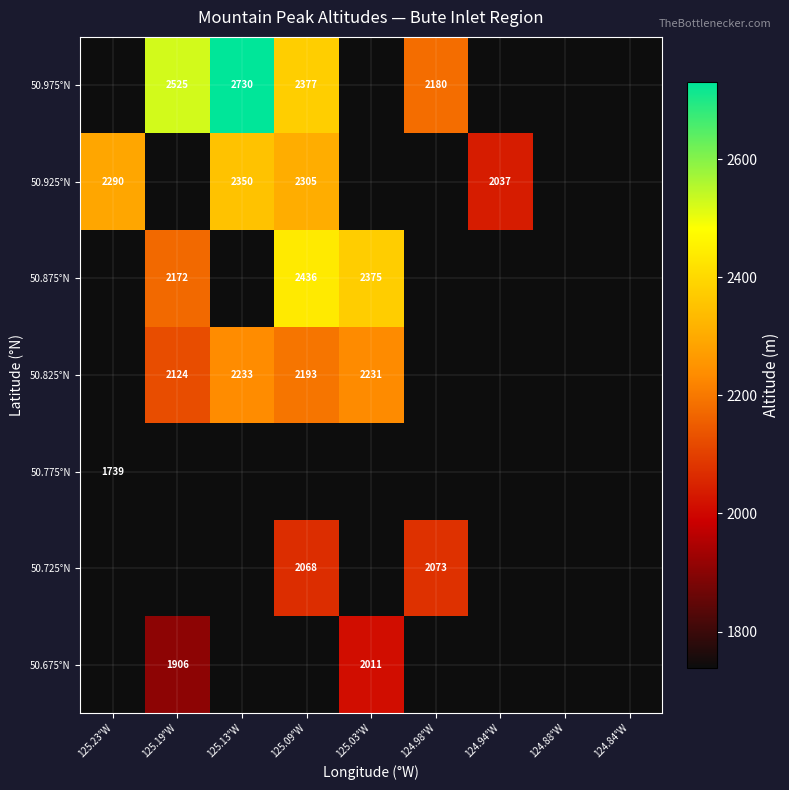

True or false: 50.775°N has a value of 625 at 125.23°W.

False